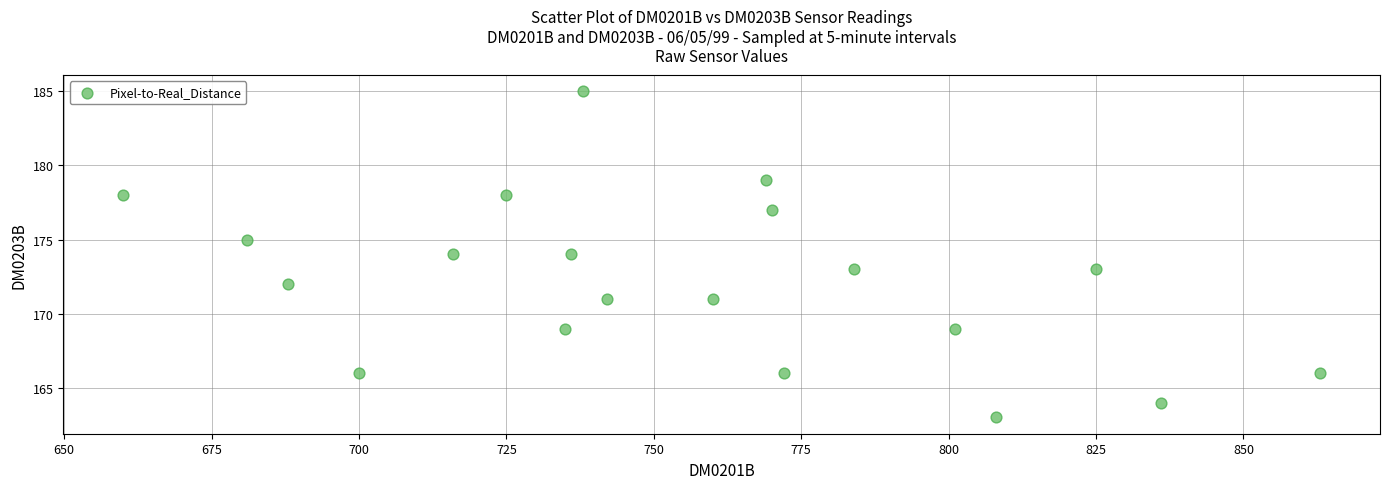

What is the range of Y values (max minus min)?

22